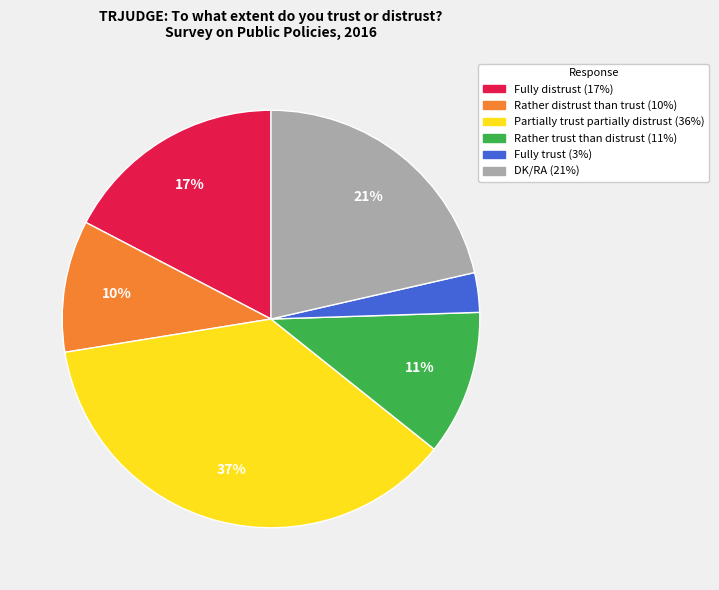

Which has a higher value, Partially trust partially distrust or Fully distrust?

Partially trust partially distrust